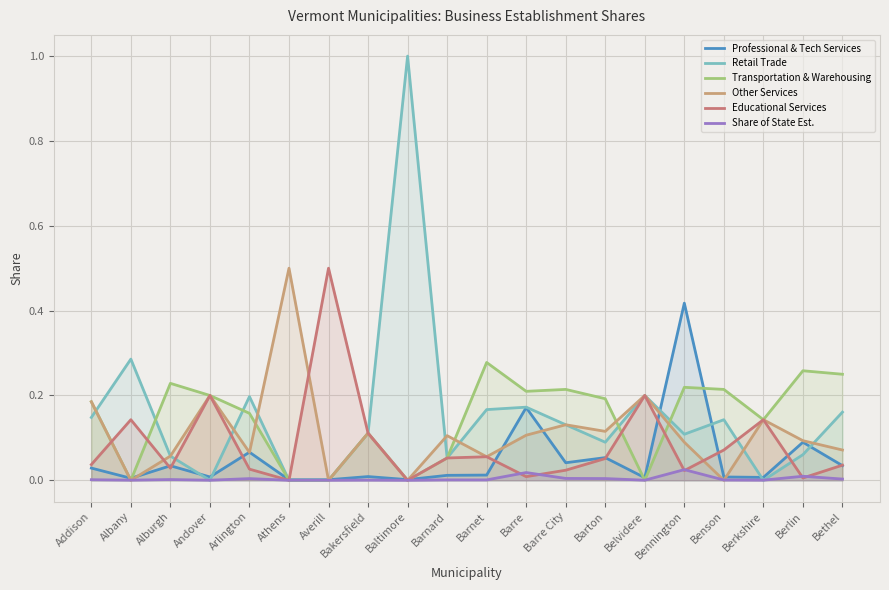

Which series has the largest total across all categories?

Retail Trade